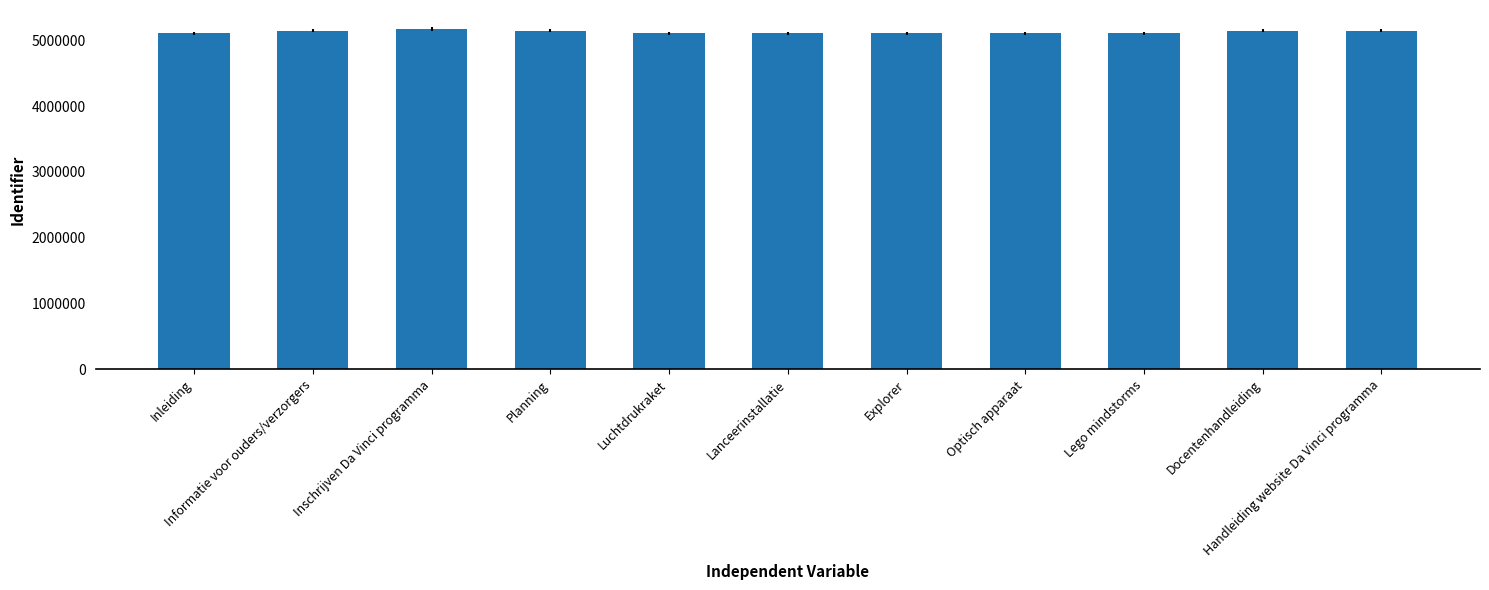

What is the label of the 3rd bar from the left?

Inschrijven Da Vinci programma